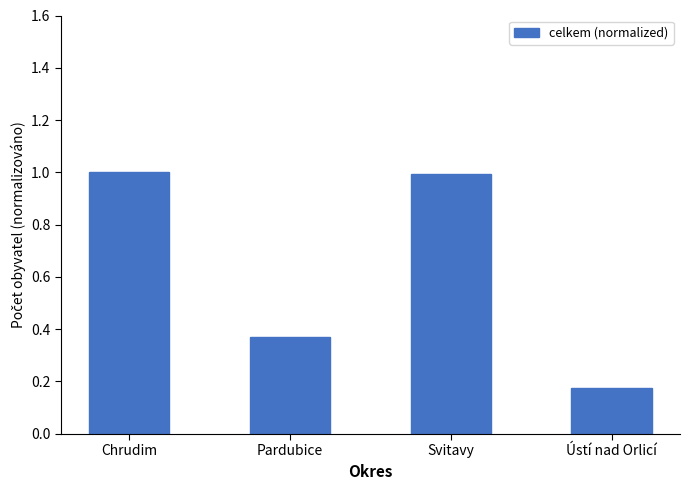

What position from the right is Chrudim?

4